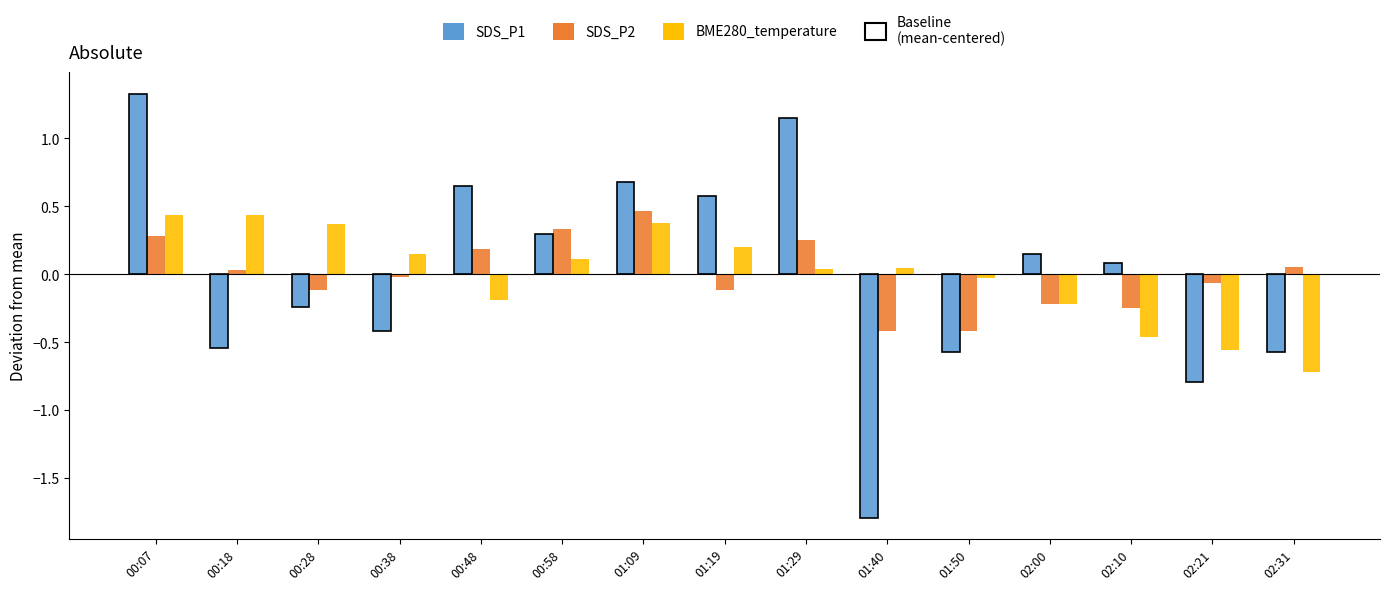

Is the value of Baseline (mean-centered) at 02:31 greater than the value of BME280_temperature at 00:38?

No